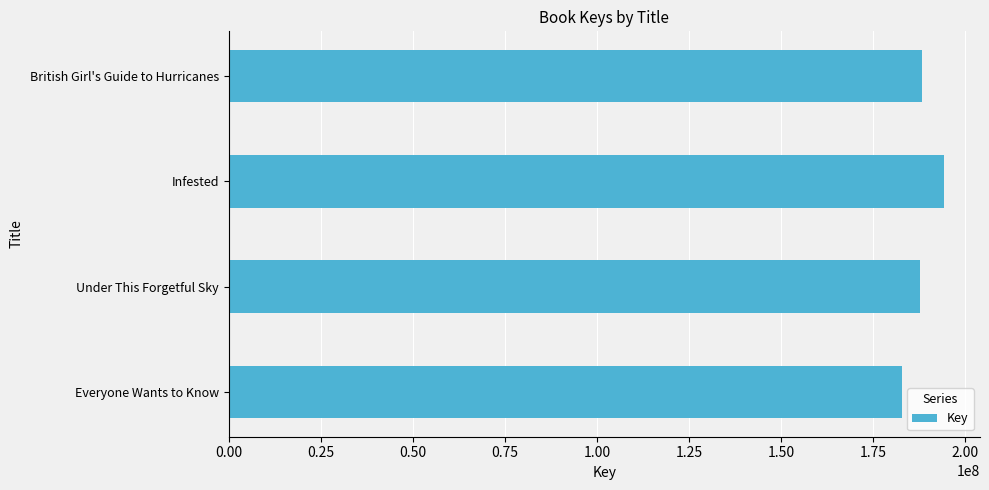

What is the difference between the second highest and second lowest values?

378259